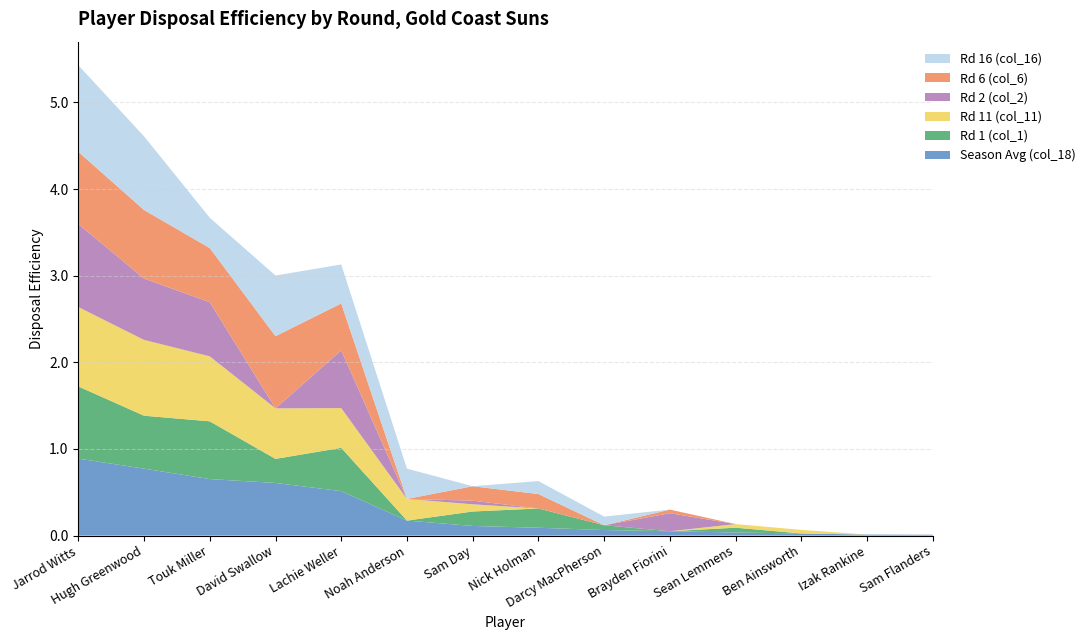

Reading right to left, transcribe all the data shown in this chart.

Season Avg (col_18): Sam Flanders=0.0	Izak Rankine=0.0	Ben Ainsworth=0.0	Sean Lemmens=0.0	Brayden Fiorini=0.1	Darcy MacPherson=0.1	Nick Holman=0.1	Sam Day=0.1	Noah Anderson=0.2	Lachie Weller=0.5	David Swallow=0.6	Touk Miller=0.7	Hugh Greenwood=0.8	Jarrod Witts=0.9
Rd 1 (col_1): Sam Flanders=0.0	Izak Rankine=0.0	Ben Ainsworth=0.0	Sean Lemmens=0.1	Brayden Fiorini=0.0	Darcy MacPherson=0.1	Nick Holman=0.2	Sam Day=0.2	Noah Anderson=0.0	Lachie Weller=0.5	David Swallow=0.3	Touk Miller=0.7	Hugh Greenwood=0.6	Jarrod Witts=0.8
Rd 11 (col_11): Sam Flanders=0.0	Izak Rankine=0.0	Ben Ainsworth=0.0	Sean Lemmens=0.0	Brayden Fiorini=0.0	Darcy MacPherson=0.0	Nick Holman=0.0	Sam Day=0.1	Noah Anderson=0.2	Lachie Weller=0.5	David Swallow=0.6	Touk Miller=0.8	Hugh Greenwood=0.9	Jarrod Witts=0.9
Rd 2 (col_2): Sam Flanders=0.0	Izak Rankine=0.0	Ben Ainsworth=0.0	Sean Lemmens=0.0	Brayden Fiorini=0.2	Darcy MacPherson=0.0	Nick Holman=0.0	Sam Day=0.0	Noah Anderson=0.0	Lachie Weller=0.7	David Swallow=0.0	Touk Miller=0.6	Hugh Greenwood=0.7	Jarrod Witts=1.0
Rd 6 (col_6): Sam Flanders=0.0	Izak Rankine=0.0	Ben Ainsworth=0.0	Sean Lemmens=0.0	Brayden Fiorini=0.0	Darcy MacPherson=0.0	Nick Holman=0.2	Sam Day=0.2	Noah Anderson=0.0	Lachie Weller=0.5	David Swallow=0.8	Touk Miller=0.6	Hugh Greenwood=0.8	Jarrod Witts=0.8
Rd 16 (col_16): Sam Flanders=0.0	Izak Rankine=0.0	Ben Ainsworth=0.0	Sean Lemmens=0.0	Brayden Fiorini=0.0	Darcy MacPherson=0.1	Nick Holman=0.1	Sam Day=0.0	Noah Anderson=0.3	Lachie Weller=0.5	David Swallow=0.7	Touk Miller=0.3	Hugh Greenwood=0.8	Jarrod Witts=1.0